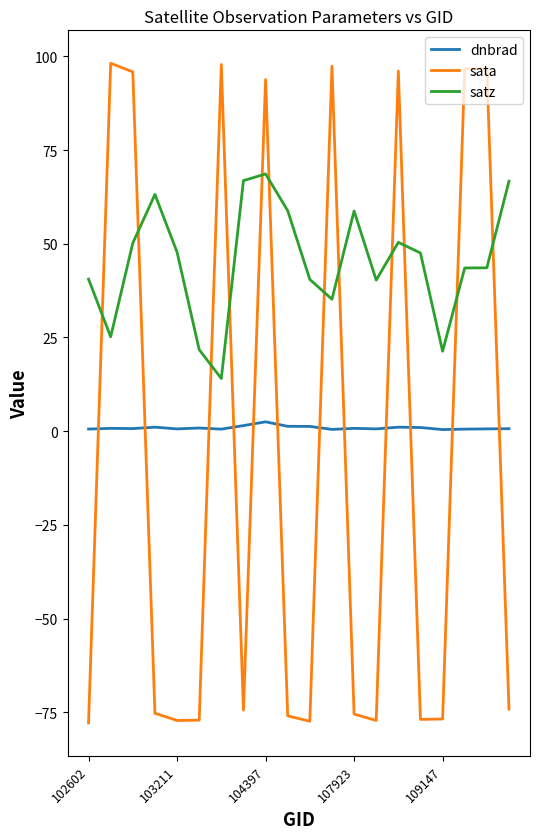

True or false: sata has more than 1 interior local peaks.

True